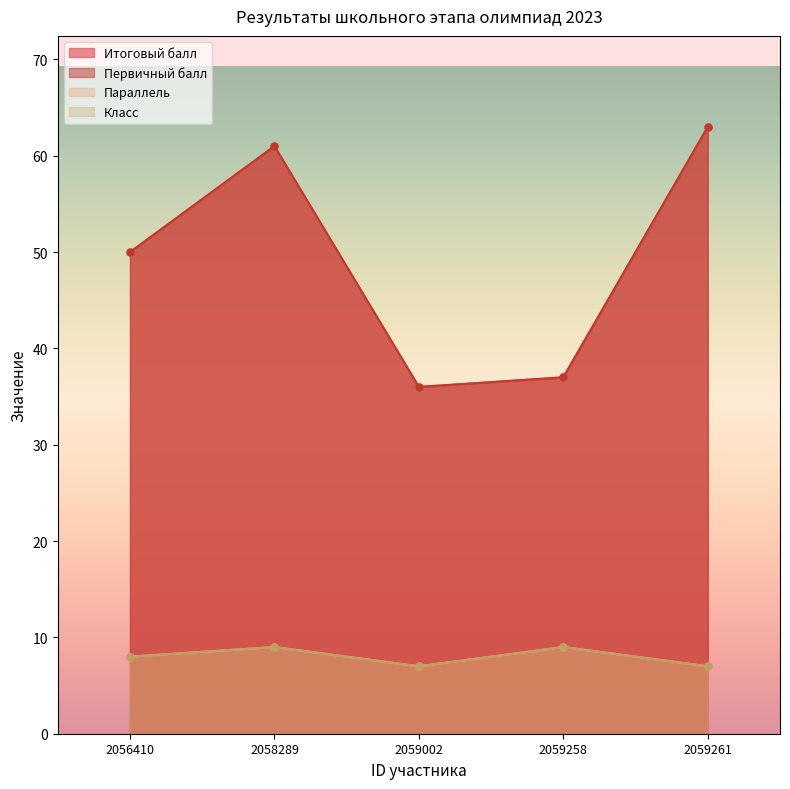

What is the sum of the Параллель values at 2056410 and 2058289?

17